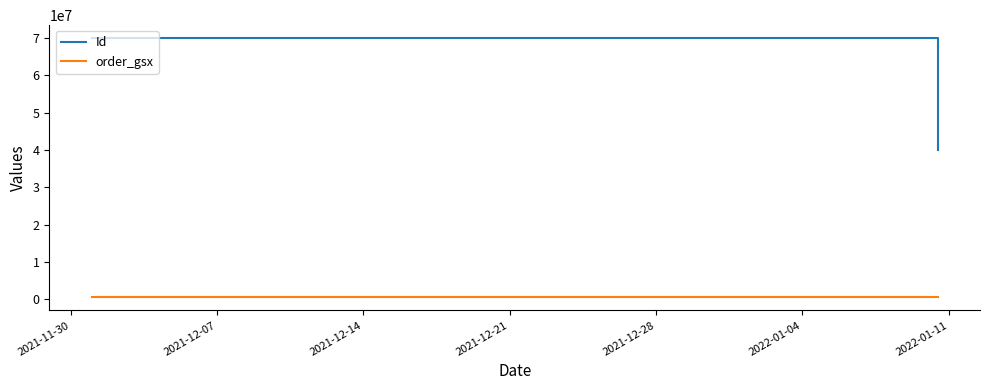

Rank the series by their average value, from highest to lowest.

Id, order_gsx